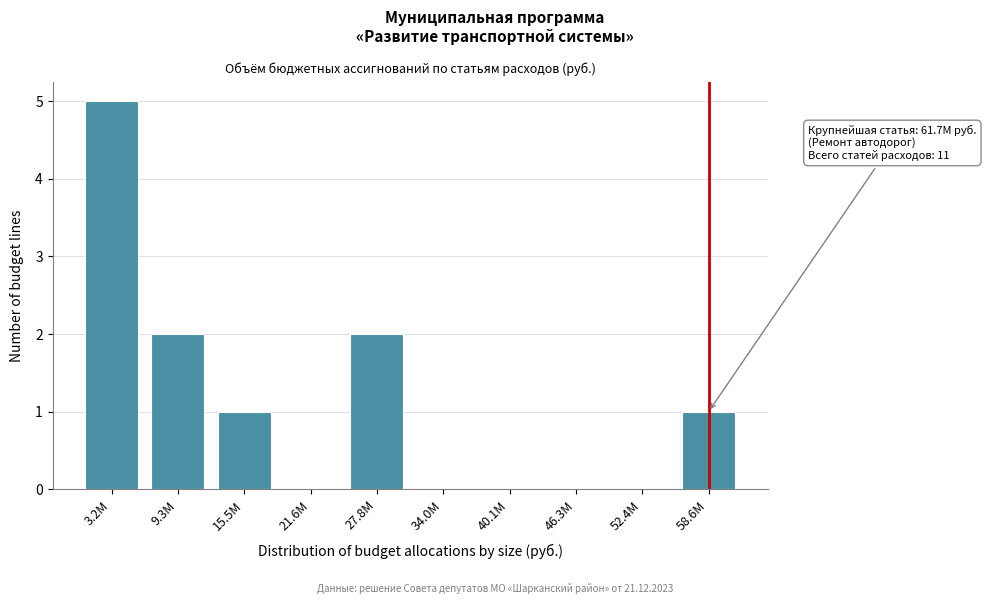

Reading left to right, what are all the values shown in this chart?

3.2M=5	9.3M=2	15.5M=1	21.6M=0	27.8M=2	34.0M=0	40.1M=0	46.3M=0	52.4M=0	58.6M=1